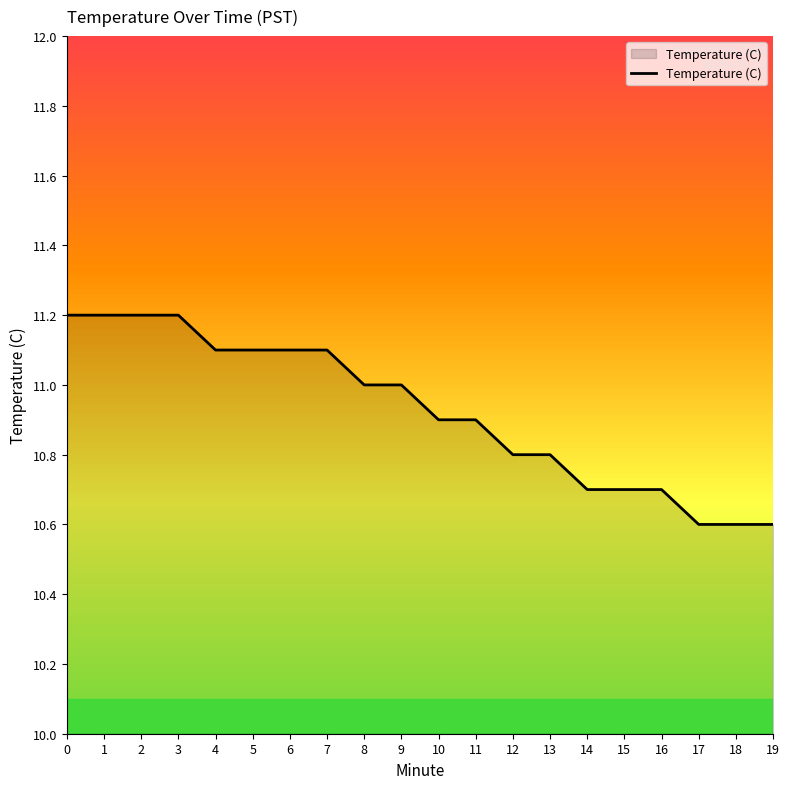

Reading left to right, list all the values displayed in this chart.

11.2	11.2	11.2	11.2	11.1	11.1	11.1	11.1	11.0	11.0	10.9	10.9	10.8	10.8	10.7	10.7	10.7	10.6	10.6	10.6